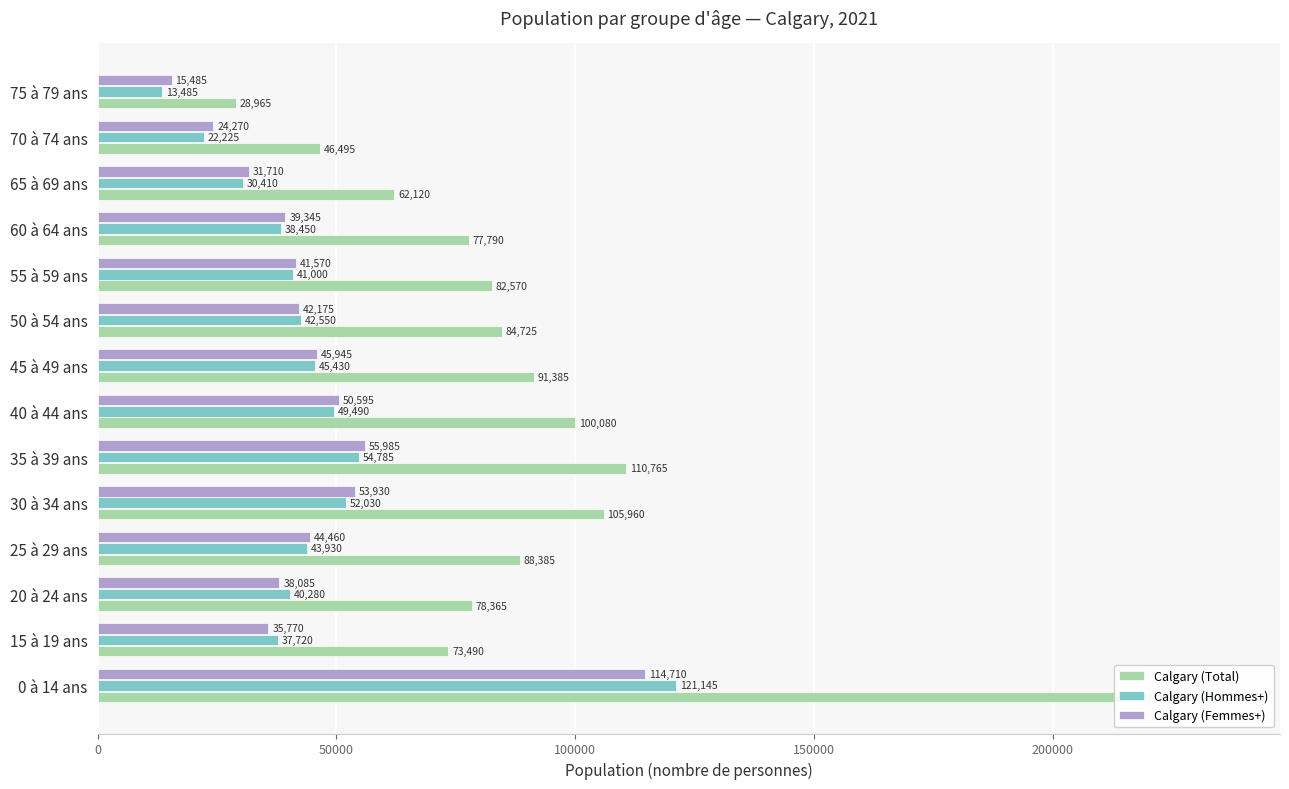

List the series in order of their peak value, lowest first.

Calgary (Femmes+), Calgary (Hommes+), Calgary (Total)